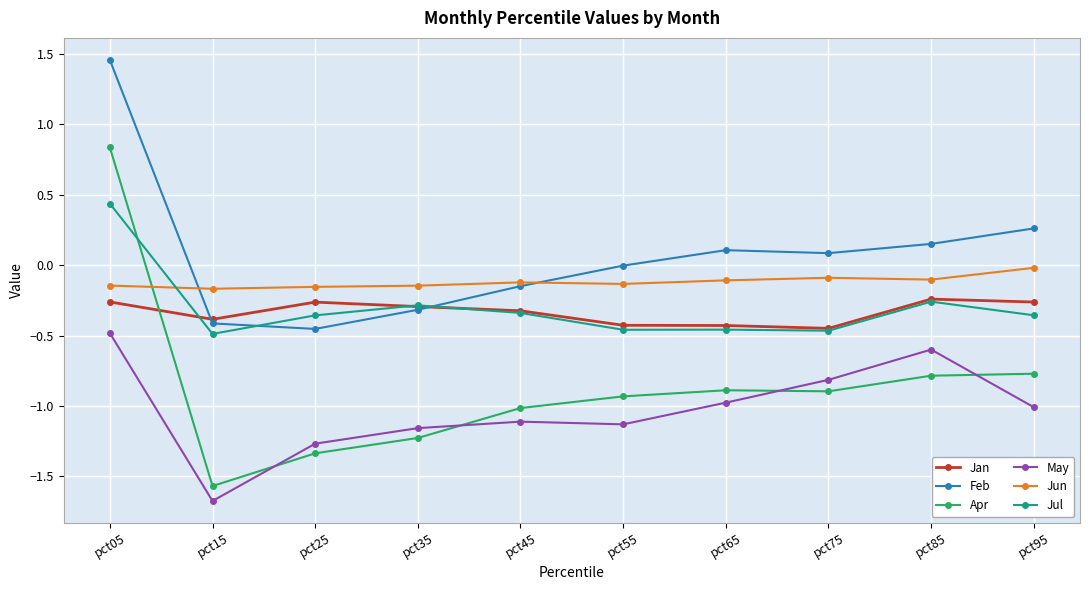

What is the minimum value shown in the chart?

-1.7